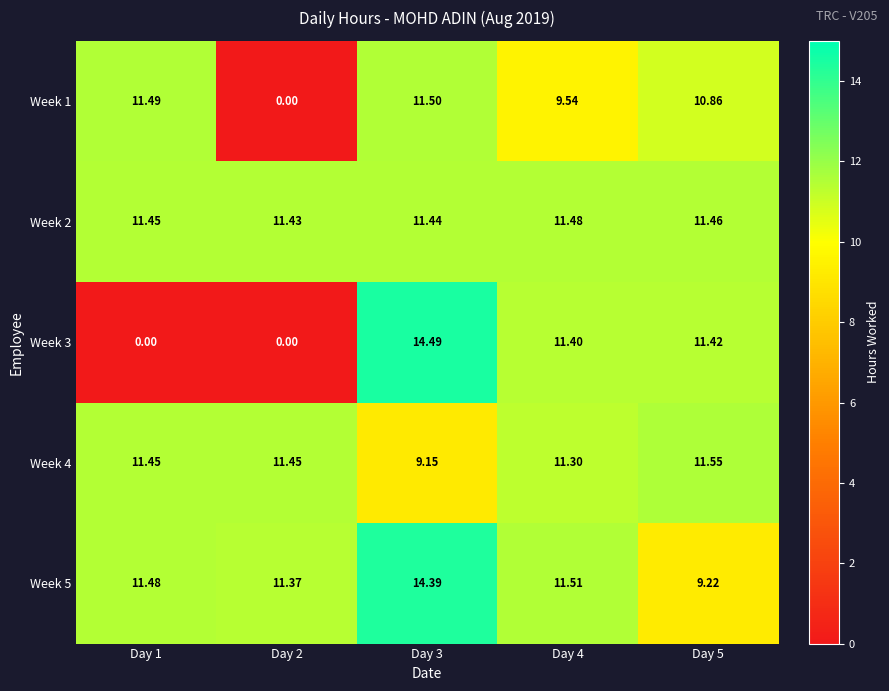

Is the value of Week 3 at Day 1 greater than the value of Week 2 at Day 4?

No